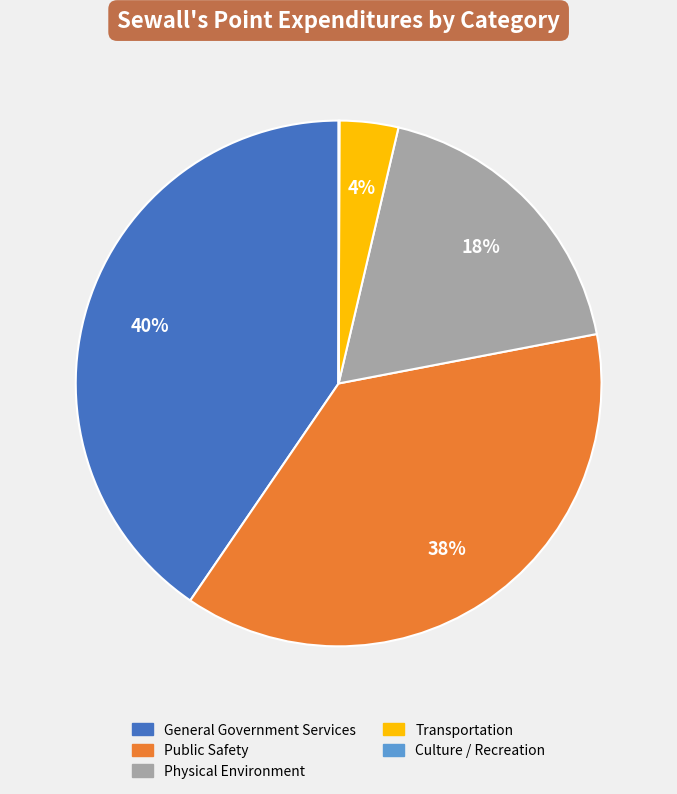

The Public Safety slice represents 50% of the pie. True or false?

False